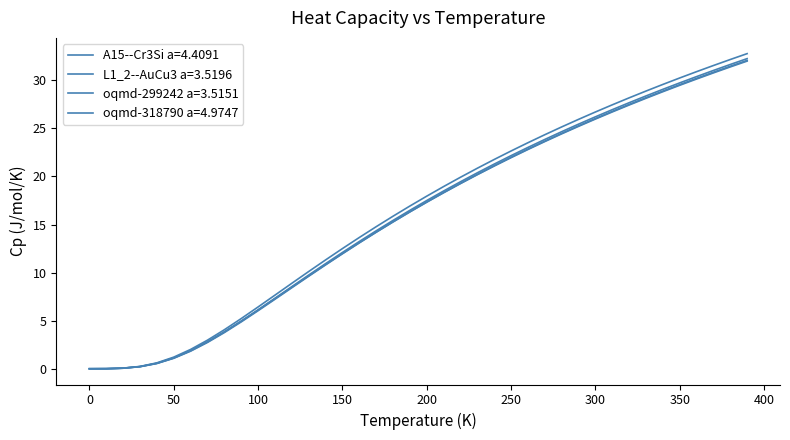

True or false: oqmd-299242 a=3.5151 has more than 2 interior local peaks.

False